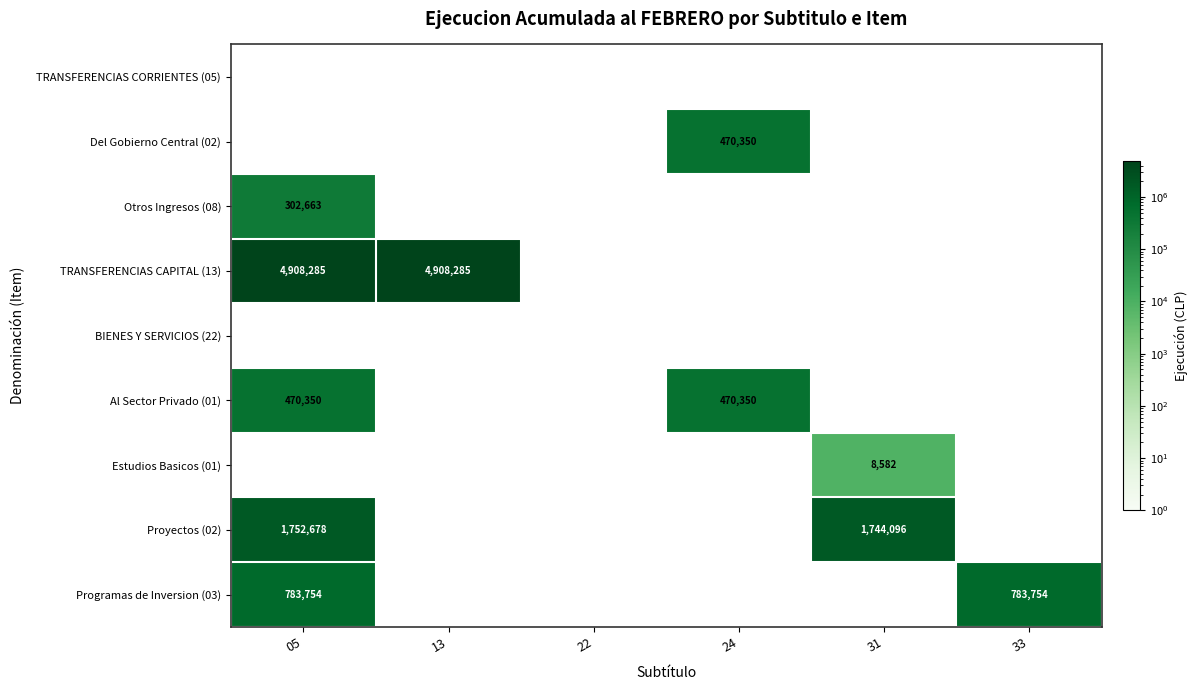

What is the smallest value displayed?

8582.0